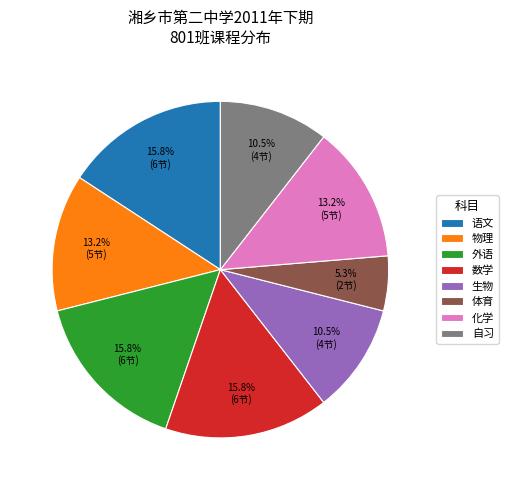

To the nearest percent, what is the average slice percentage?

12%